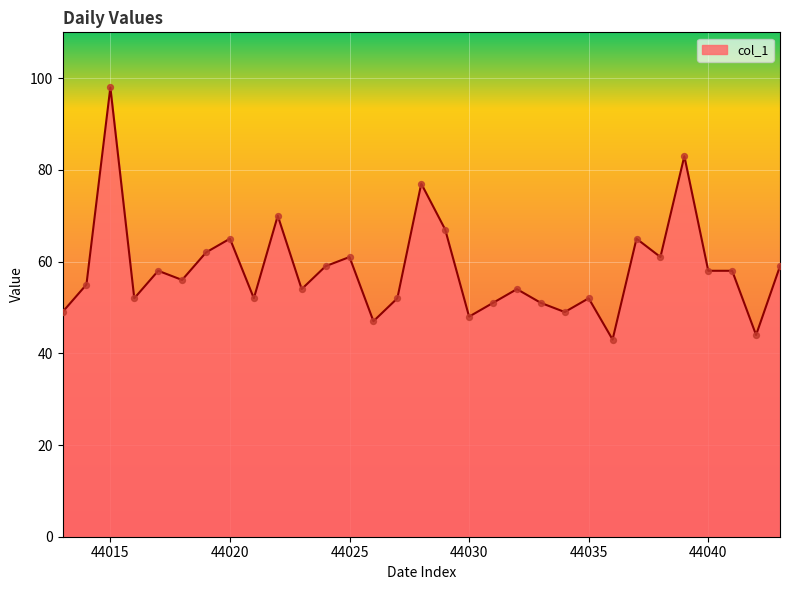

What is the greatest value displayed?

98